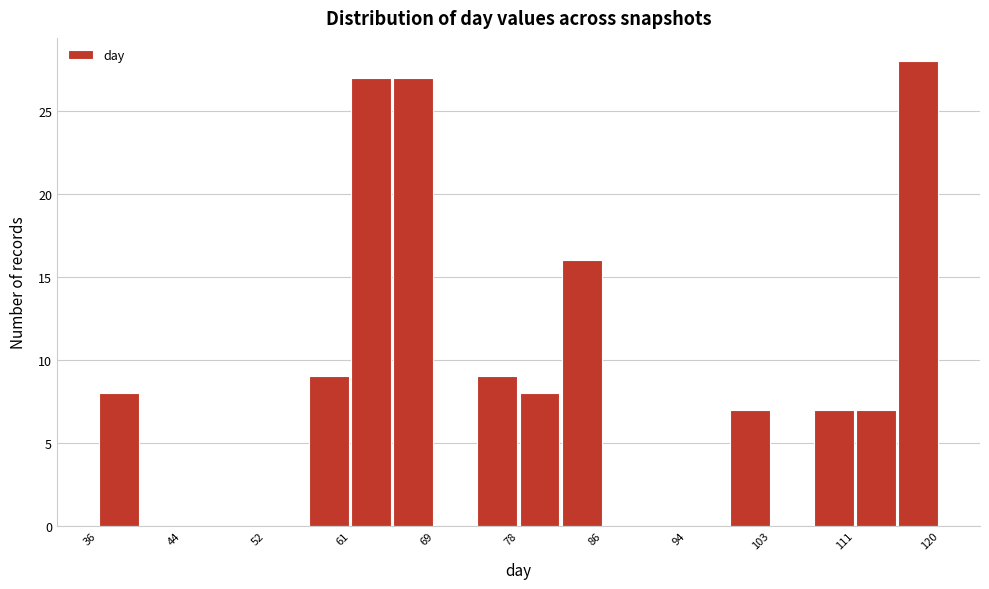

Reading left to right, list every bar in this chart as the range it spans on the x-axis followed by its height. Neither the bar edges nor the heights are printed on the chart, so give them approximately, as read against the axes.

36.0 to 40.2: 8
40.2 to 44.4: 0
44.4 to 48.6: 0
48.6 to 52.8: 0
52.8 to 57.0: 0
57.0 to 61.2: 9
61.2 to 65.4: 27
65.4 to 69.6: 27
69.6 to 73.8: 0
73.8 to 78.0: 9
78.0 to 82.2: 8
82.2 to 86.4: 16
86.4 to 90.6: 0
90.6 to 94.8: 0
94.8 to 99.0: 0
99.0 to 103.2: 7
103.2 to 107.4: 0
107.4 to 111.6: 7
111.6 to 115.8: 7
115.8 to 120.0: 28